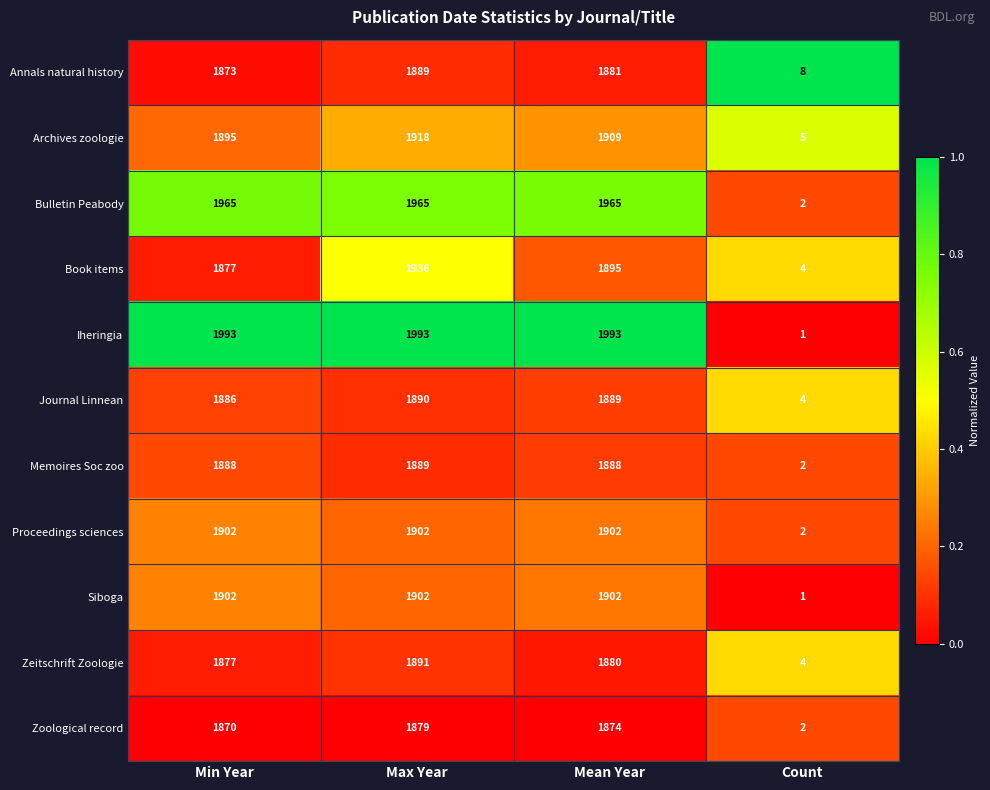

What is the difference between the highest and lowest values at Max Year?

114